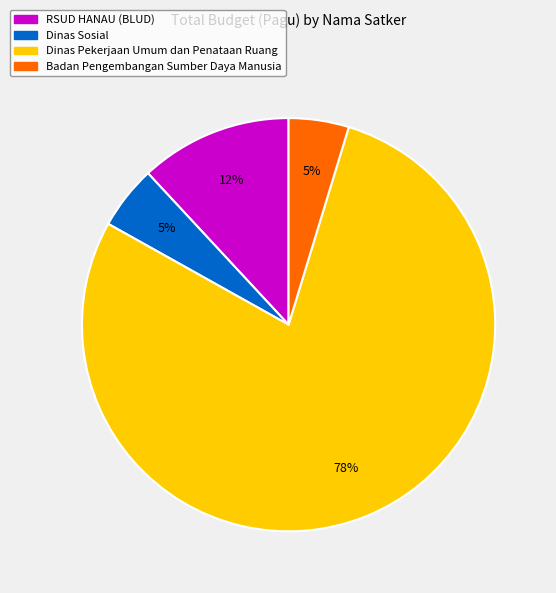

Which slice is the largest?

Dinas Pekerjaan Umum dan Penataan Ruang